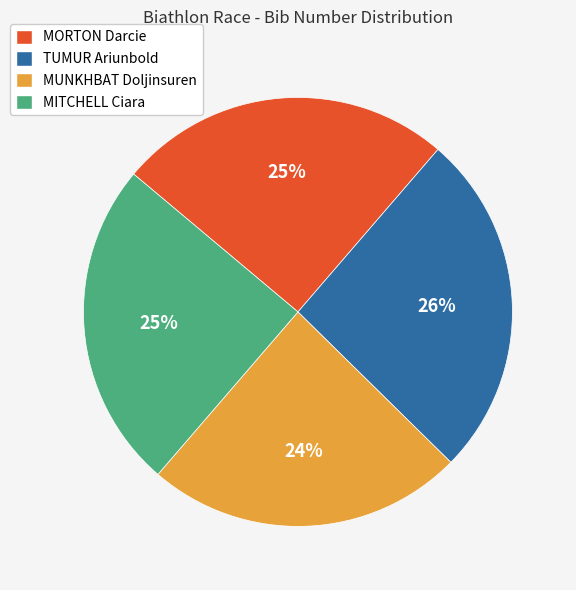

To the nearest percent, what portion does TUMUR Ariunbold represent?

26%